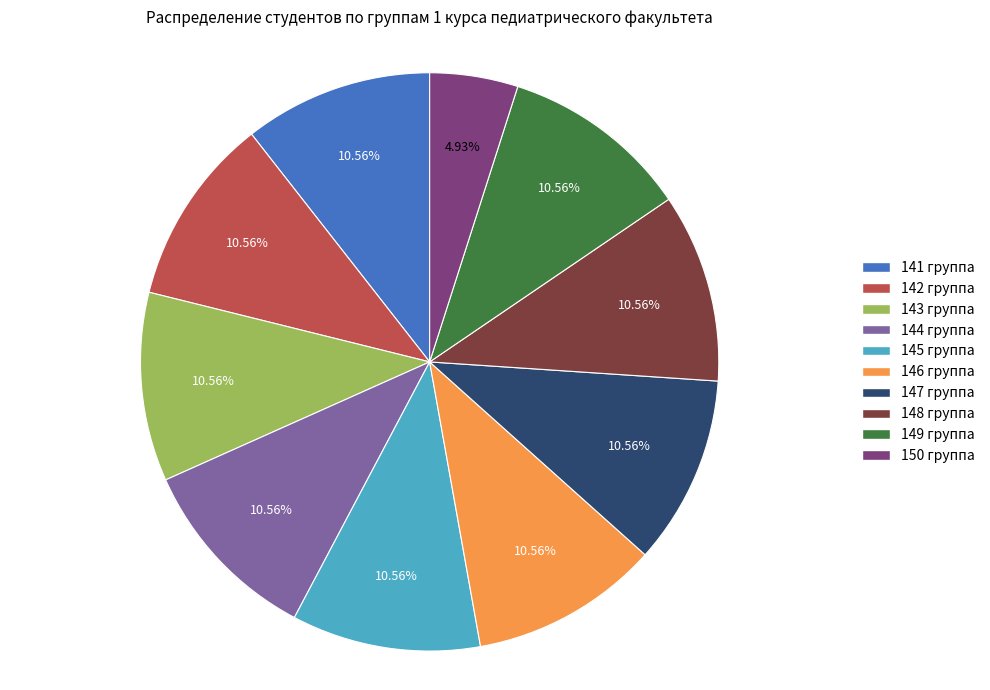

Combined, do 148 группа and 142 группа account for over 50%?

No